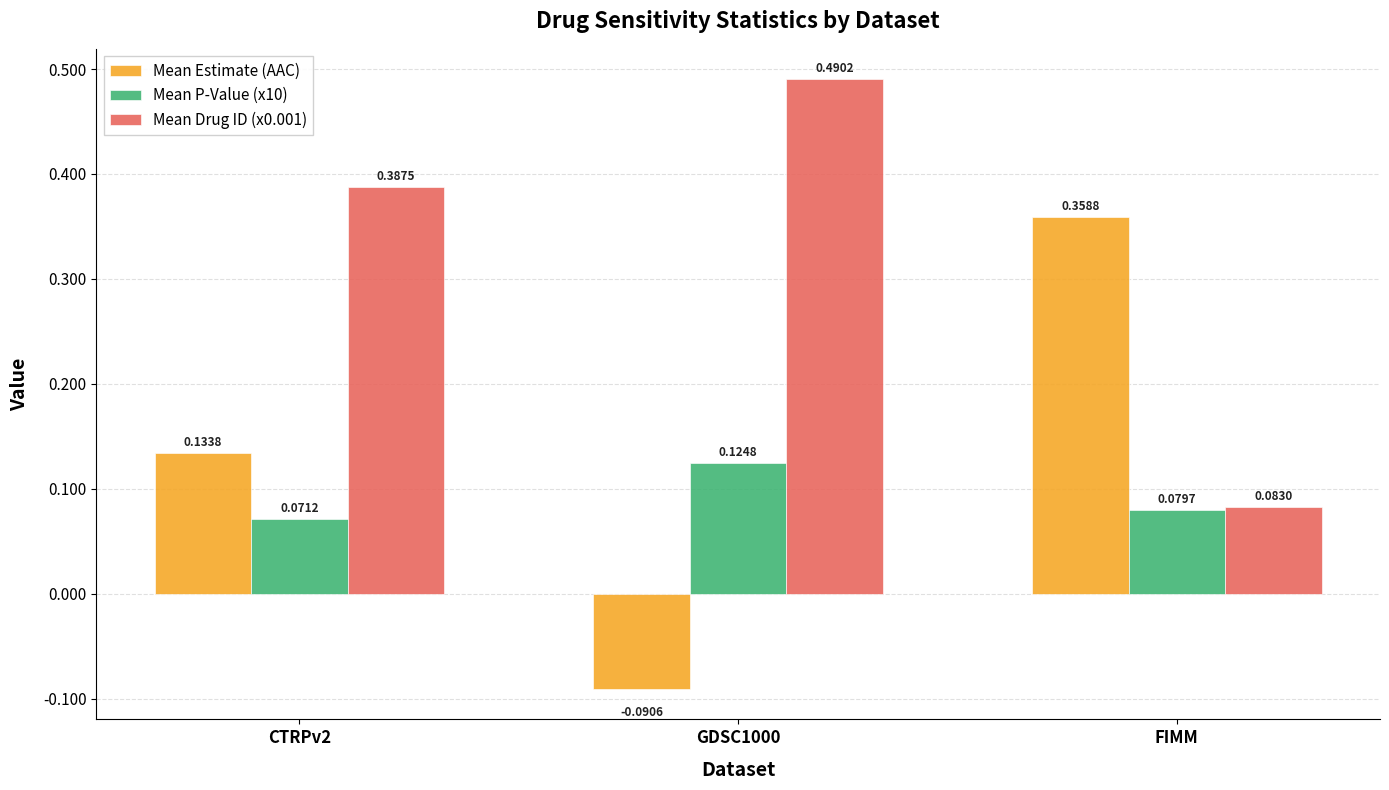

At CTRPv2, list the series in order from smallest to largest.

Mean P-Value (x10), Mean Estimate (AAC), Mean Drug ID (x0.001)